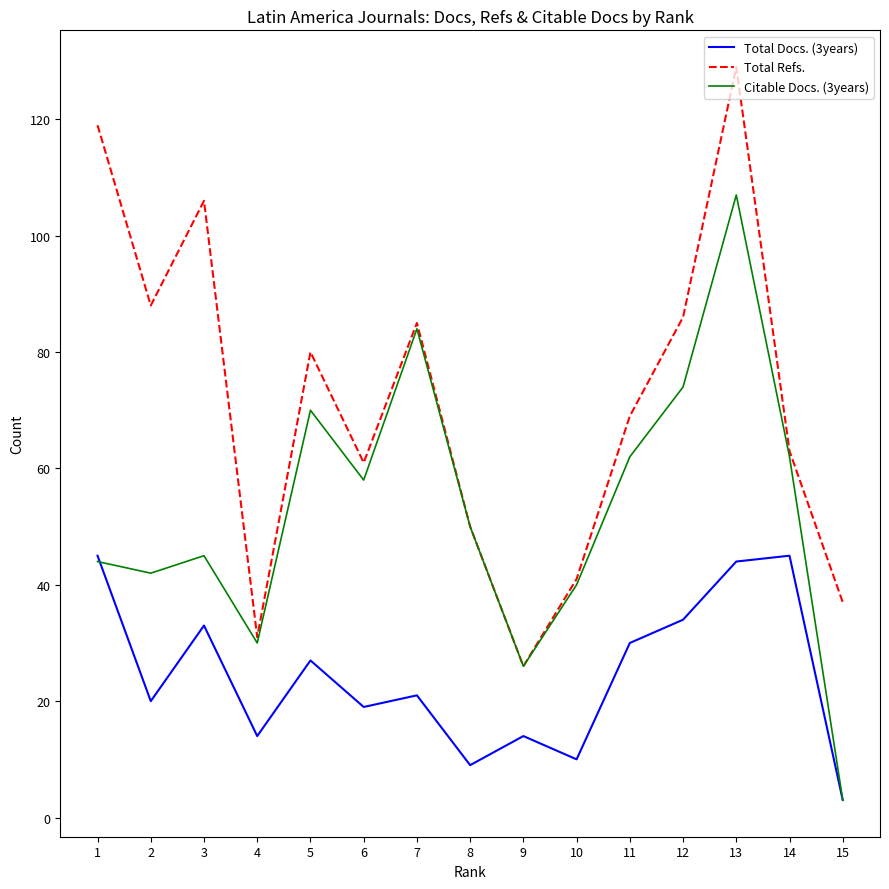

At which category does the chart reach its peak across all series?

13